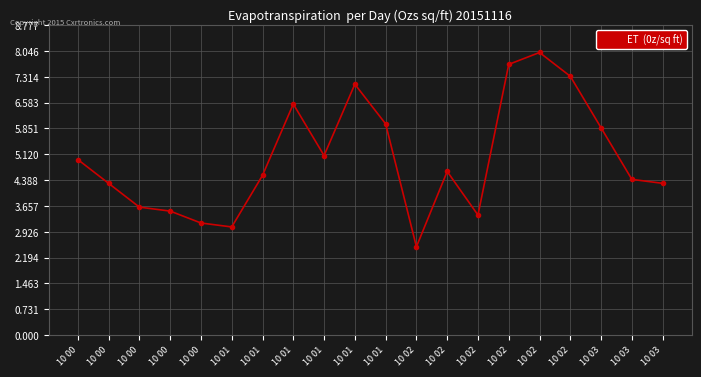

Reading left to right, list all the values displayed in this chart.

5.0	4.3	3.6	3.5	3.2	3.1	4.5	6.5	5.1	7.1	6.0	2.5	4.6	3.4	7.7	8.0	7.3	5.9	4.4	4.3